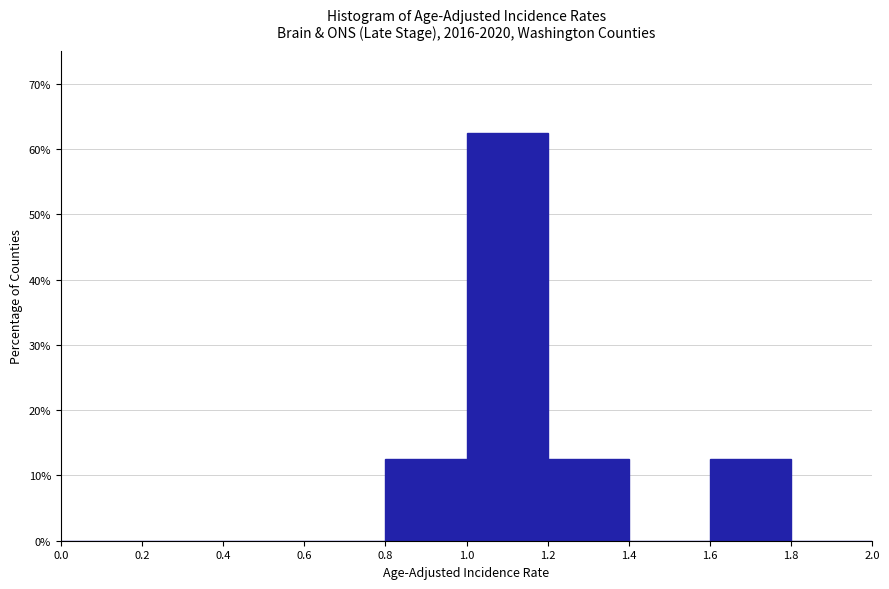

Reading left to right, transcribe this chart: for each bar, give the range it covers on the x-axis and its height. The values are not printed on the chart, so give them approximately, as read against the axis.

0.0 to 0.2: 0
0.2 to 0.4: 0
0.4 to 0.6: 0
0.6 to 0.8: 0
0.8 to 1.0: 13
1.0 to 1.2: 63
1.2 to 1.4: 13
1.4 to 1.6: 0
1.6 to 1.8: 13
1.8 to 2.0: 0